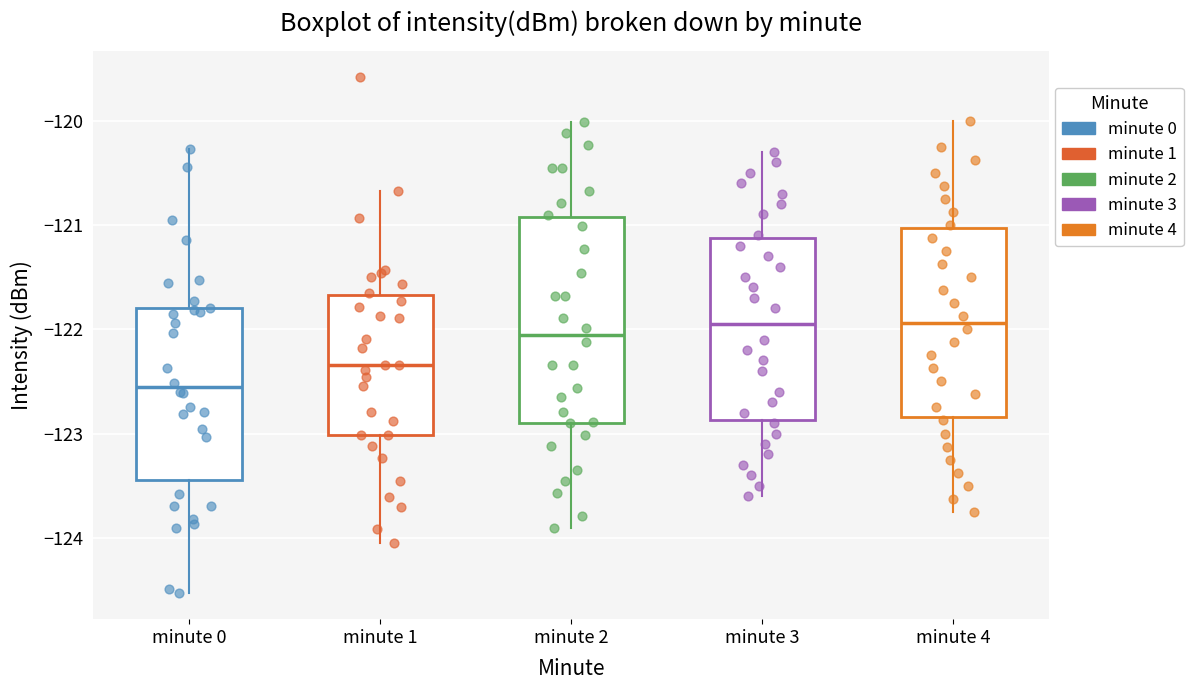

Where is the upper edge of the box for minute 2 on the y-axis? The values are not printed on the chart, so give them approximately, as read against the axis.

-120.9